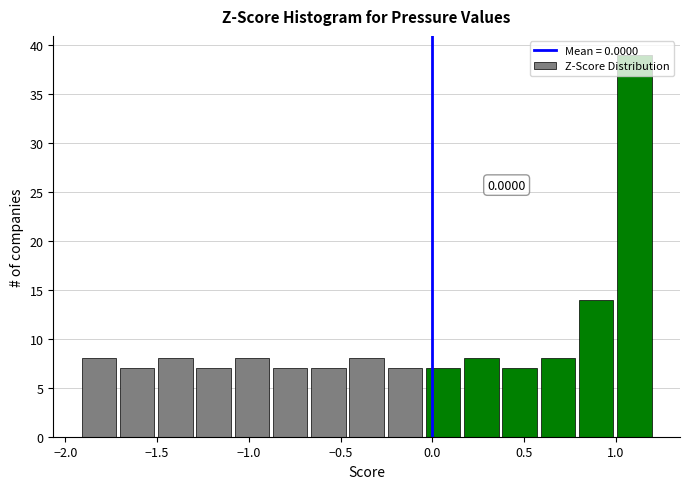

Which range on the x-axis has the tallest bar?

1.00 to 1.20